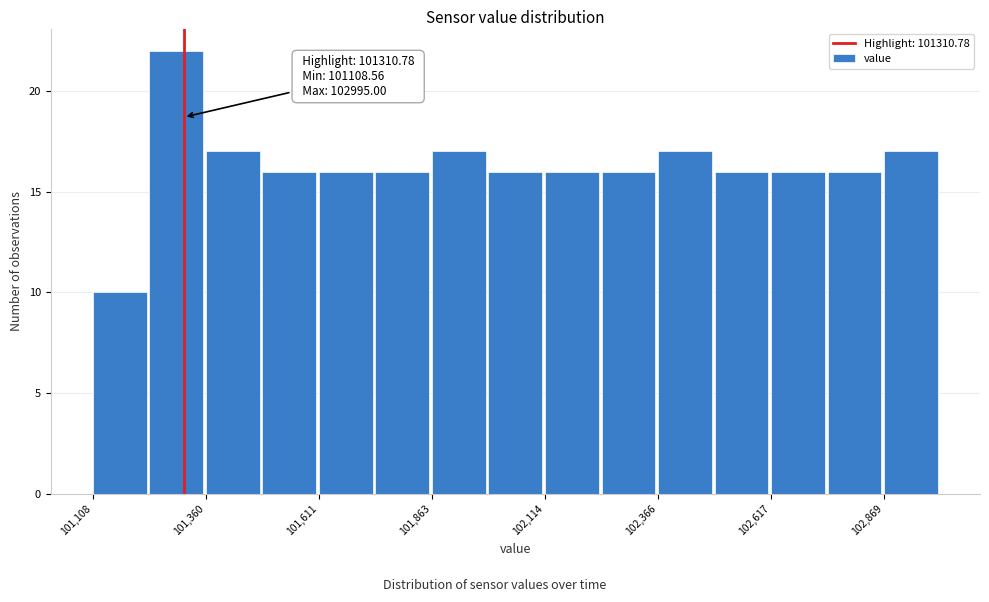

Read against the x-axis, roughly where is the centre of the tallest bar?

101300